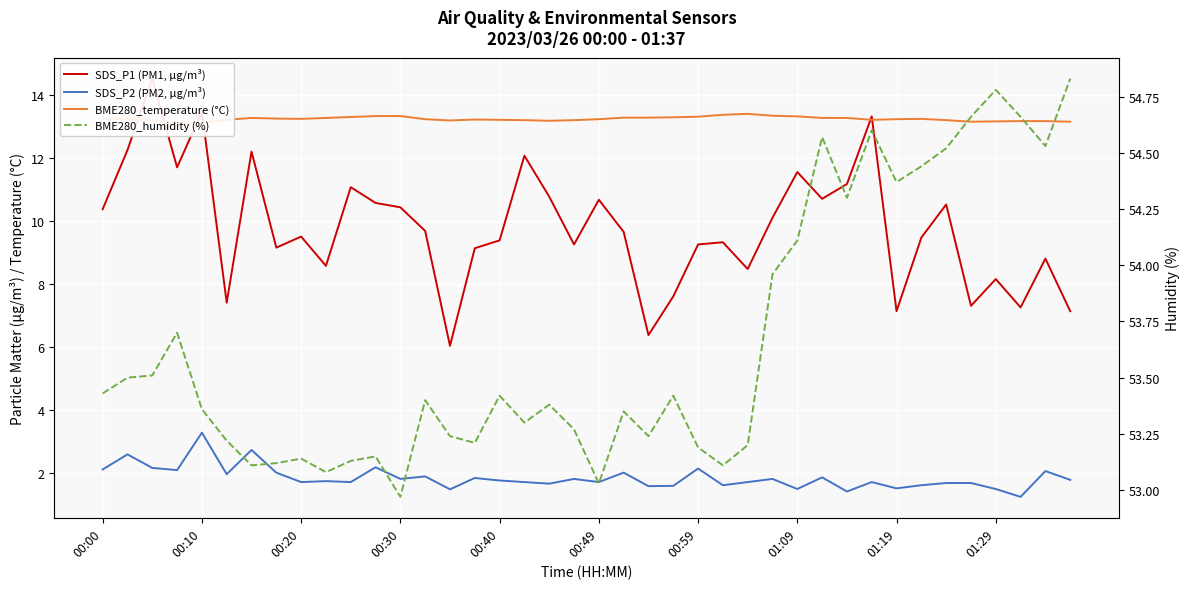

True or false: BME280_humidity (%) and SDS_P2 (PM2, μg/m³) cross at least once.

False